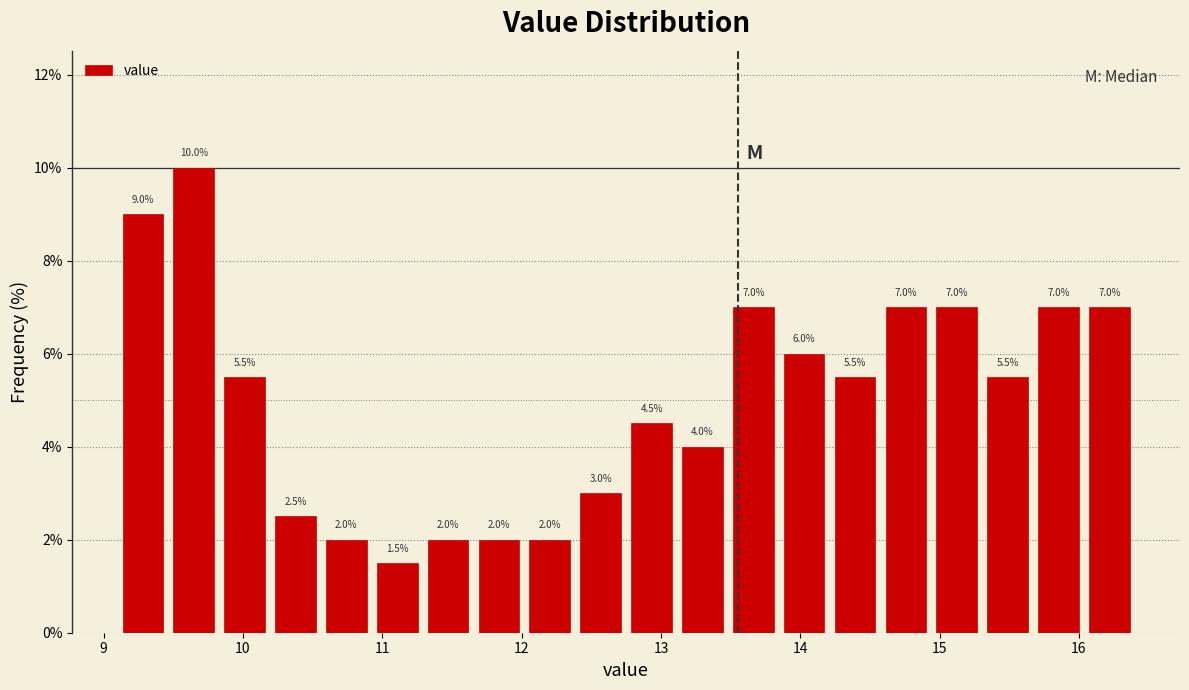

Read against the x-axis, roughly where is the centre of the tallest bar?

9.6